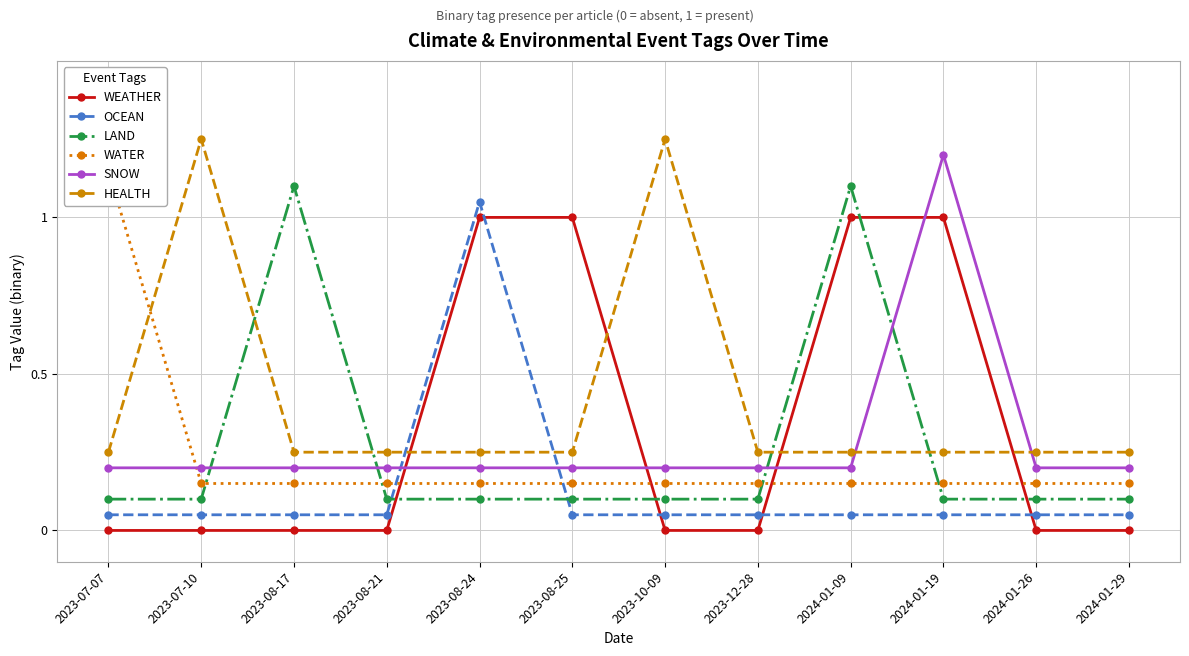

True or false: LAND and WATER cross at least once.

True